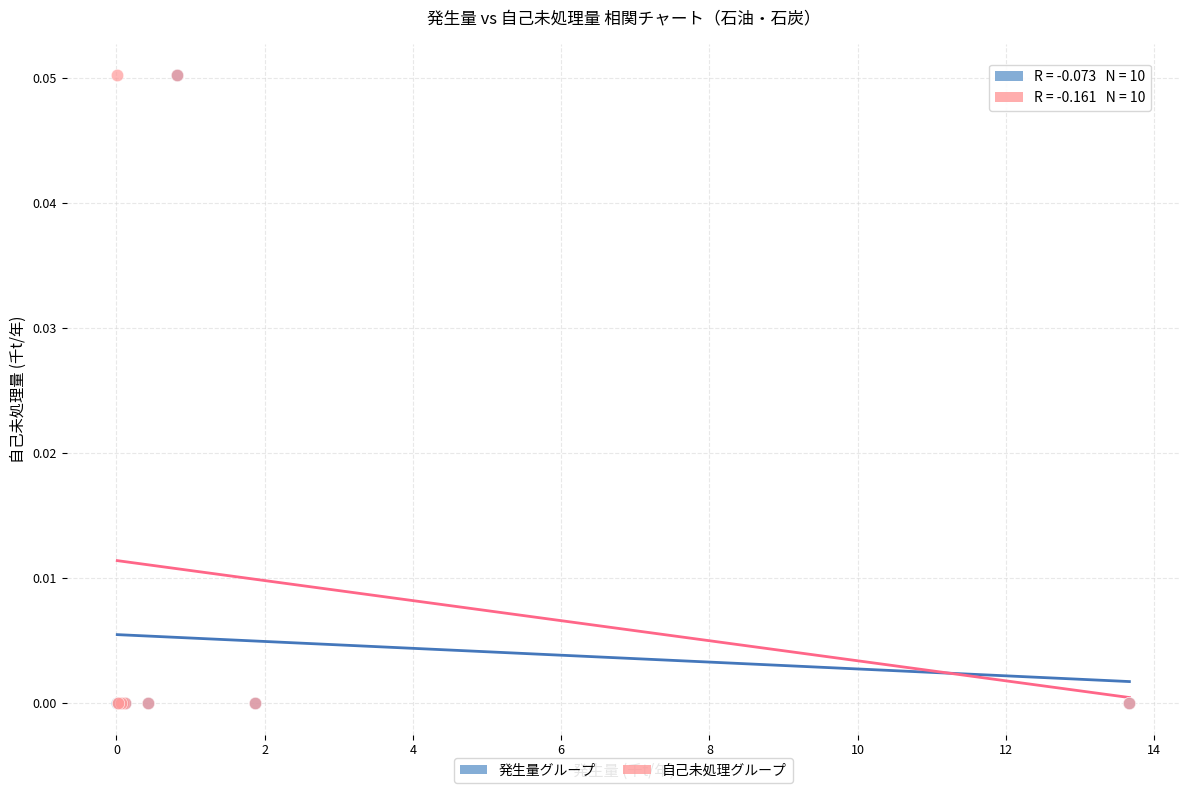

What are all the series names shown in the legend?

発生量グループ, 自己未処理グループ